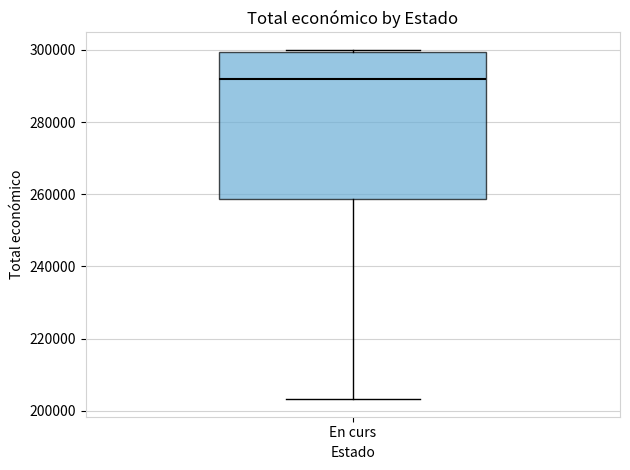

Transcribe this box plot: give where the median line is, the range the box spans, and where the two whiskers end, as read against the y-axis. The values are not printed on the chart, so give them approximately, as read against the axis.

median 292000, box 258000 to 300000, whiskers 204000 to 300000